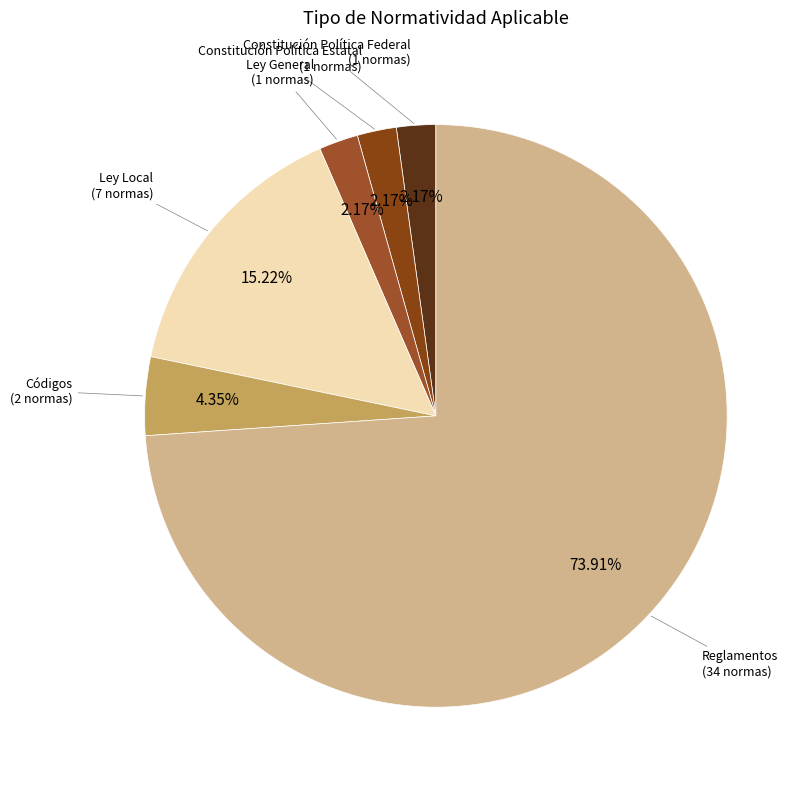

Which category has the biggest portion of the pie?

Reglamentos